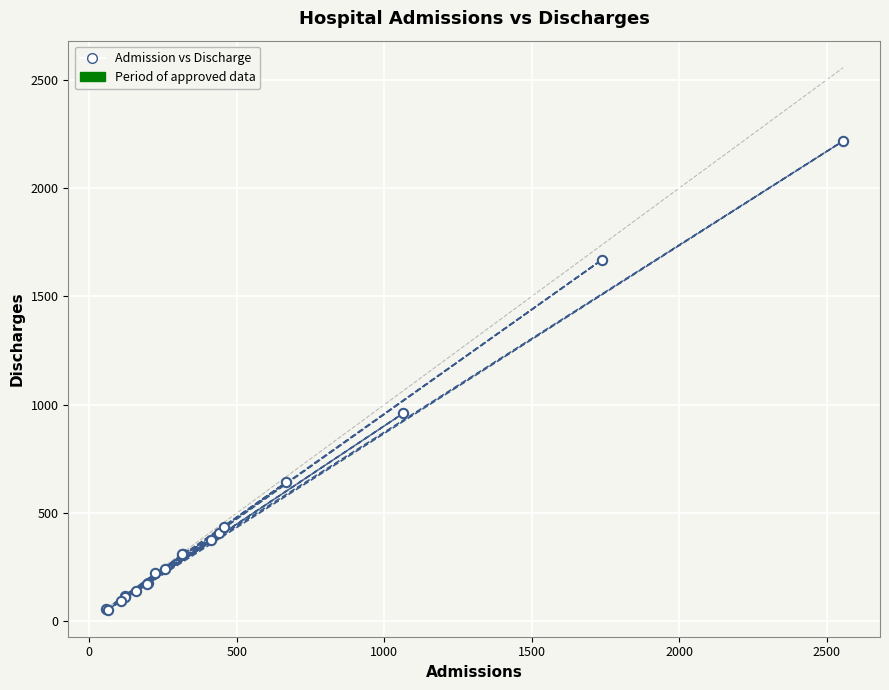

What Y value in the scatter plot is closest to 1135?

960